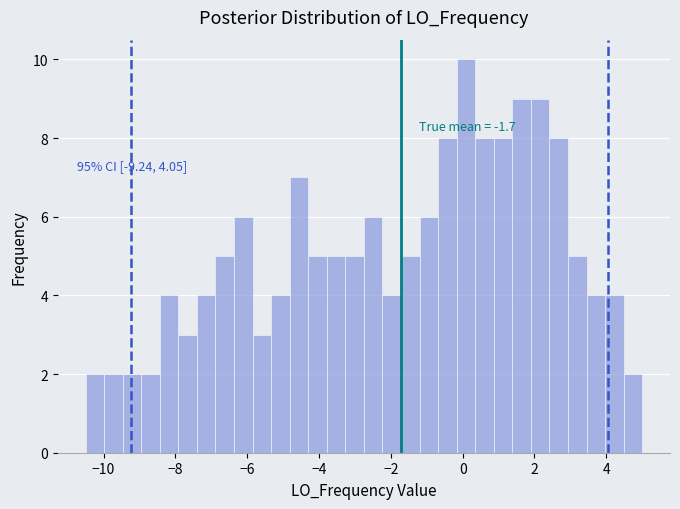

Around what value on the x-axis is the tallest bar? Give the approximate position of its centre, as read against the axis.

0.0